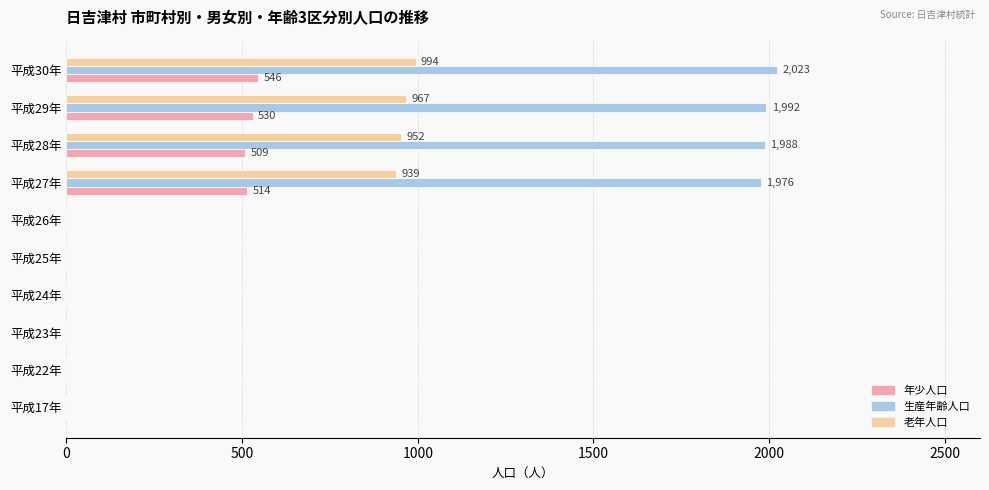

What is the greatest value displayed?

2023